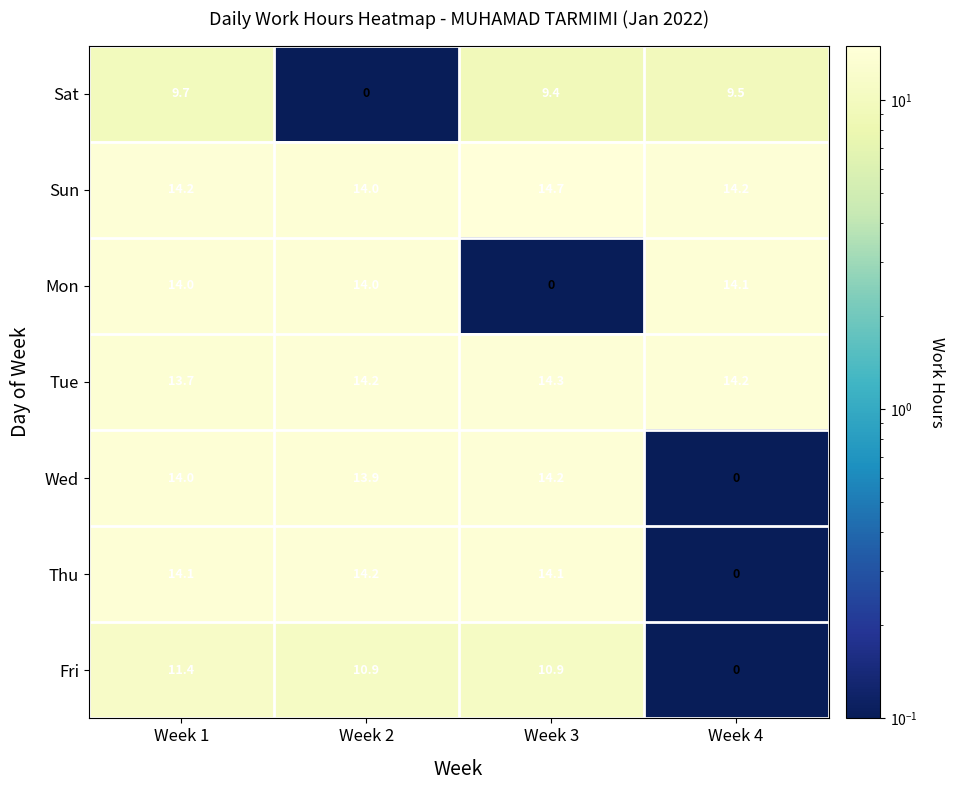

Where does the Tue series first go above 14?

Week 2